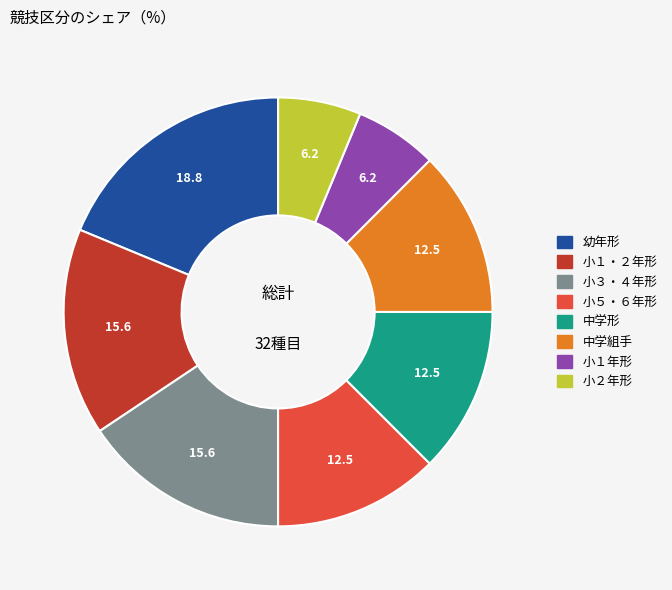

Which category has the biggest portion of the pie?

幼年形